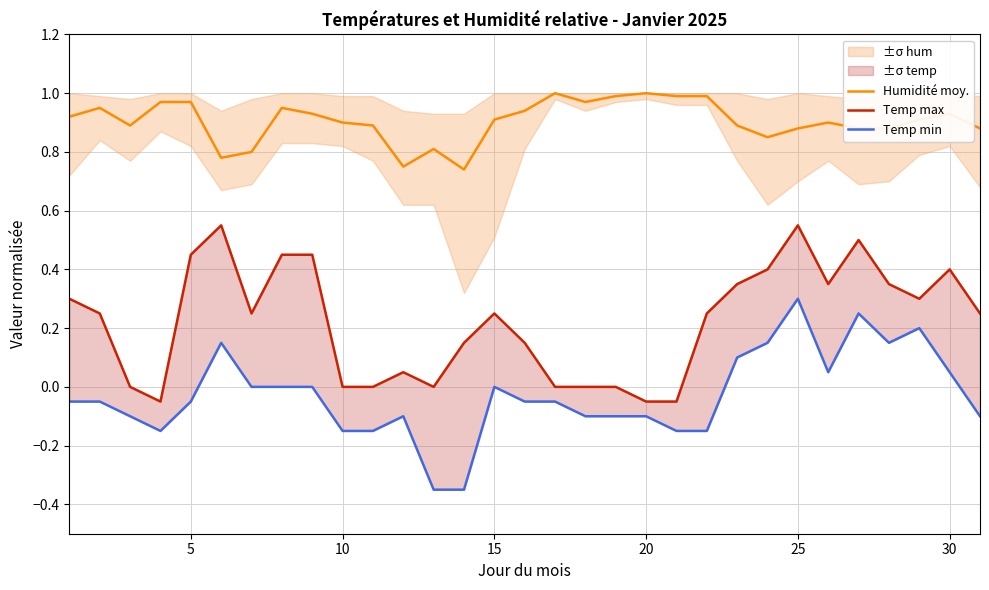

Rank the series by their maximum value, from highest to lowest.

Humidité moy., Temp max, Temp min